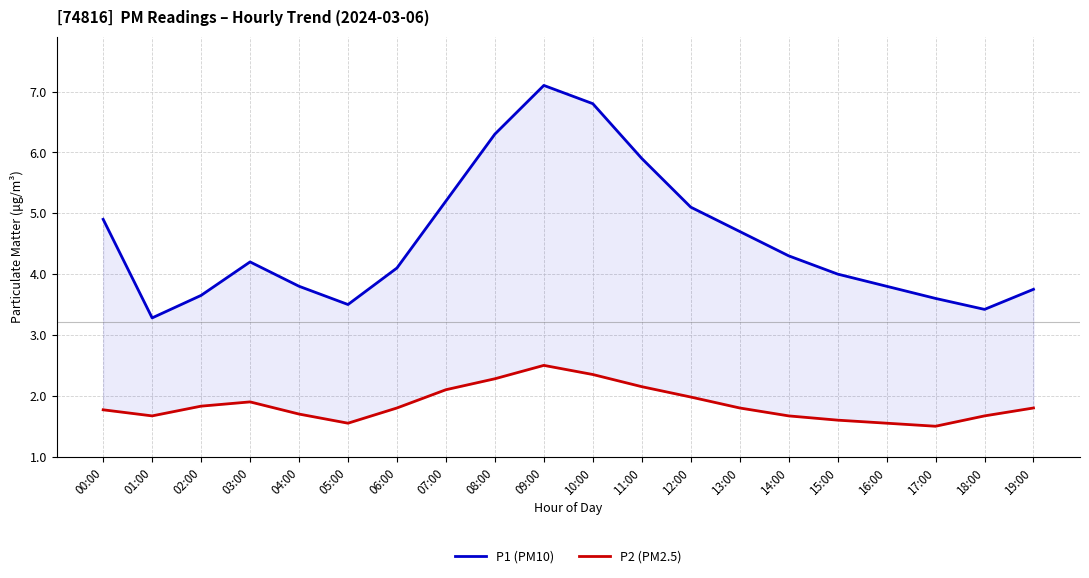

Reading left to right, transcribe all the data shown in this chart.

P1 (PM10): 4.9	3.3	3.6	4.2	3.8	3.5	4.1	5.2	6.3	7.1	6.8	5.9	5.1	4.7	4.3	4.0	3.8	3.6	3.4	3.8
P2 (PM2.5): 1.8	1.7	1.8	1.9	1.7	1.6	1.8	2.1	2.3	2.5	2.4	2.1	2.0	1.8	1.7	1.6	1.6	1.5	1.7	1.8